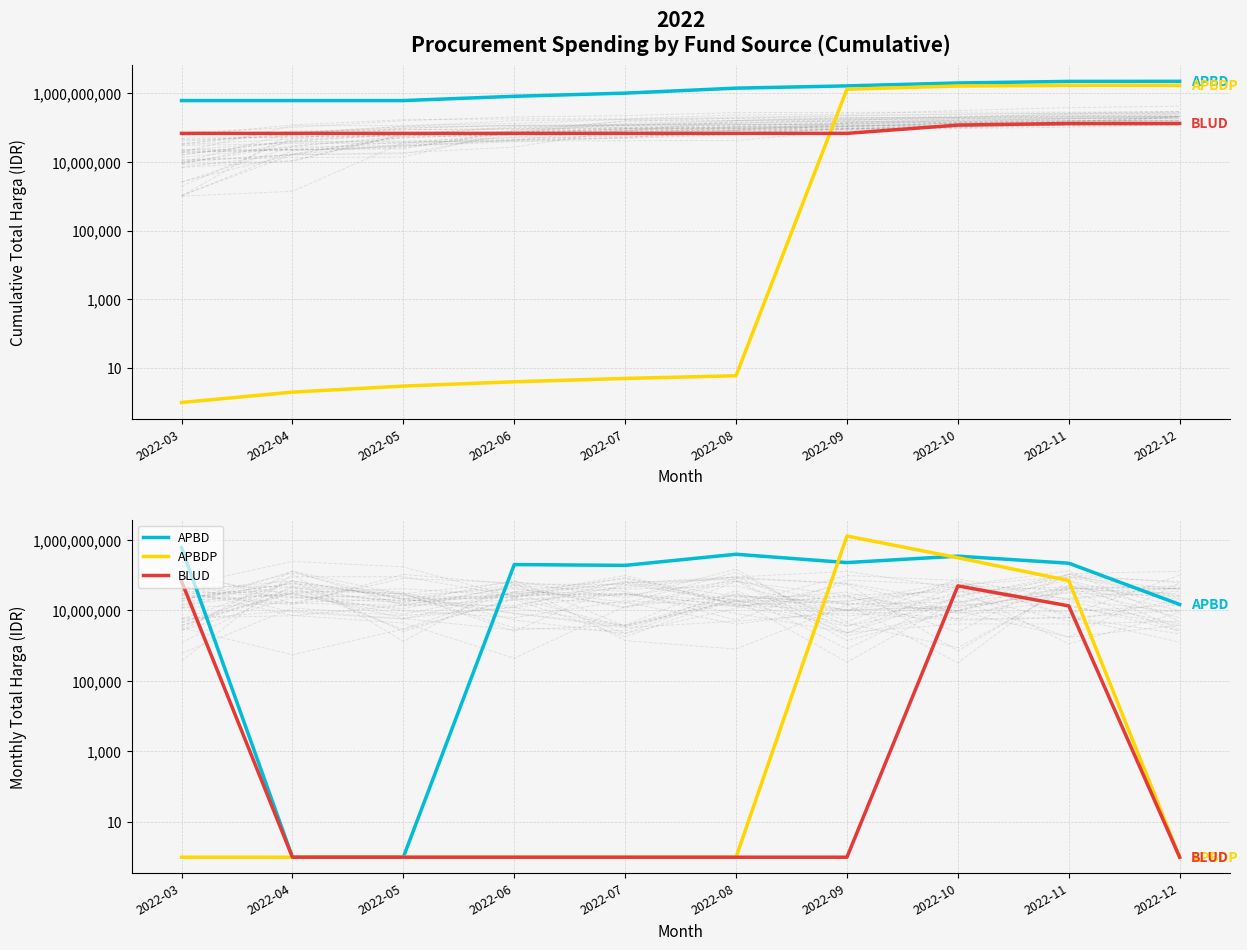

Reading right to left, what are all the values shown in this chart?

APBD: 14750000	217703000	344932505	227000000	391075000	188950000	199200000	1	1	601047750
APBDP: 1	70293000	311518150	1283682000	1	1	1	1	1	1
BLUD: 1	13442000	49478000	1	1	1	1	1	1	66871000